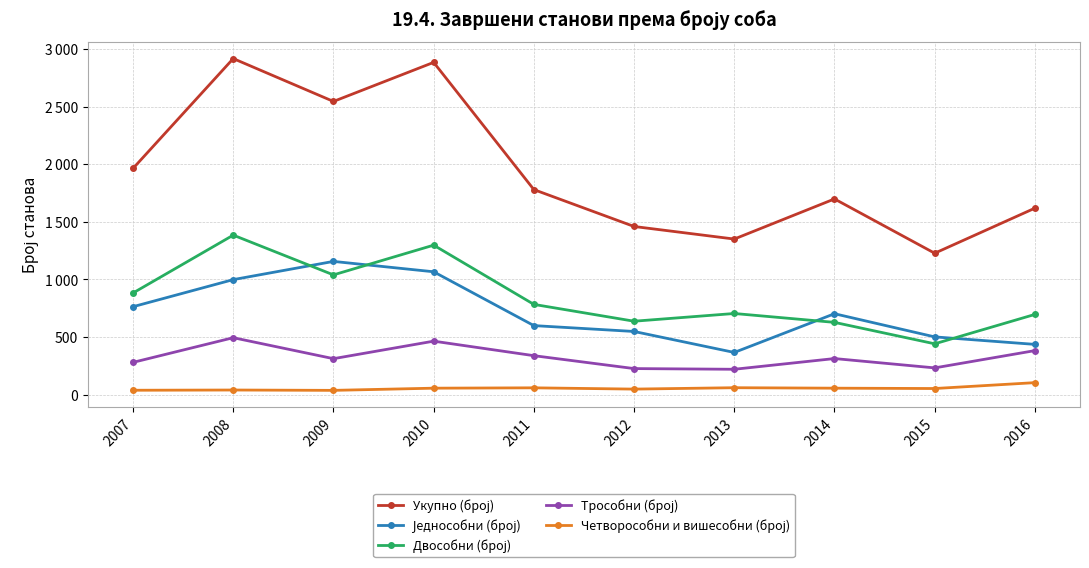

Does the chart have visible grid lines?

Yes